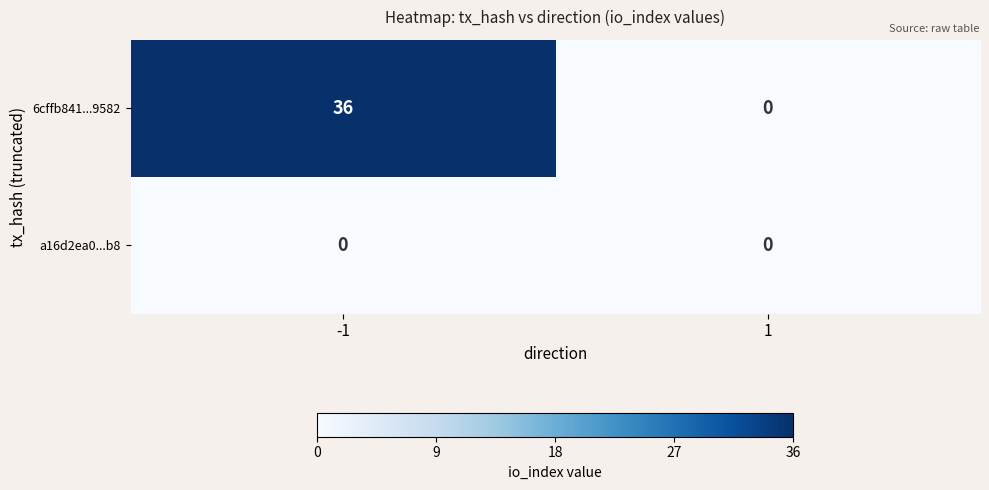

Reading left to right, extract all data points from this chart.

6cffb841...9582: -1=36	1=0
a16d2ea0...b8: -1=0	1=0